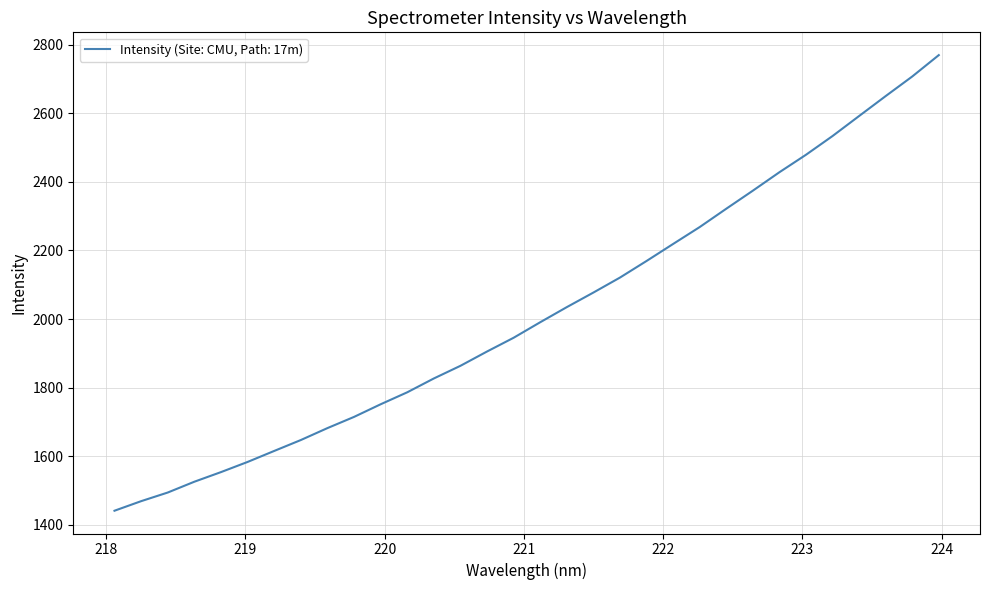

What is the greatest value displayed?

2769.7